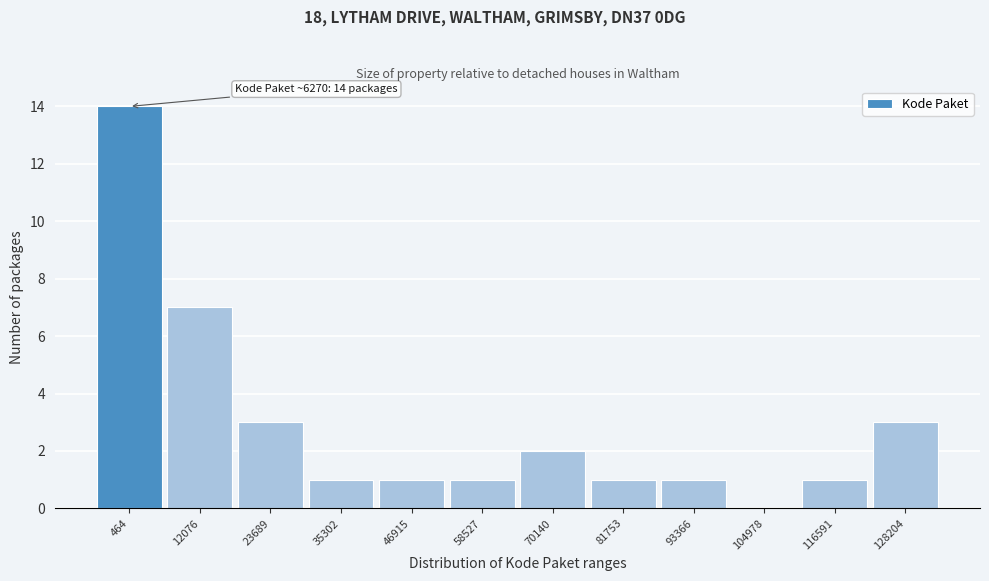

Reading right to left, transcribe all the data shown in this chart.

128204=3	116591=1	104978=0	93366=1	81753=1	70140=2	58527=1	46915=1	35302=1	23689=3	12076=7	464=14